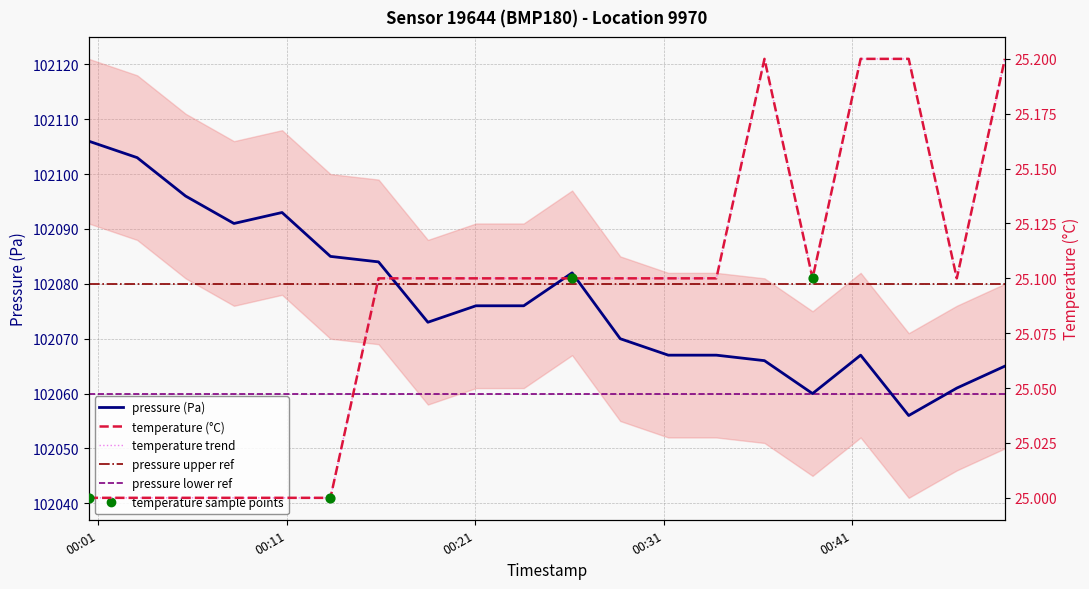

Which series contains the lowest Y value?

temperature